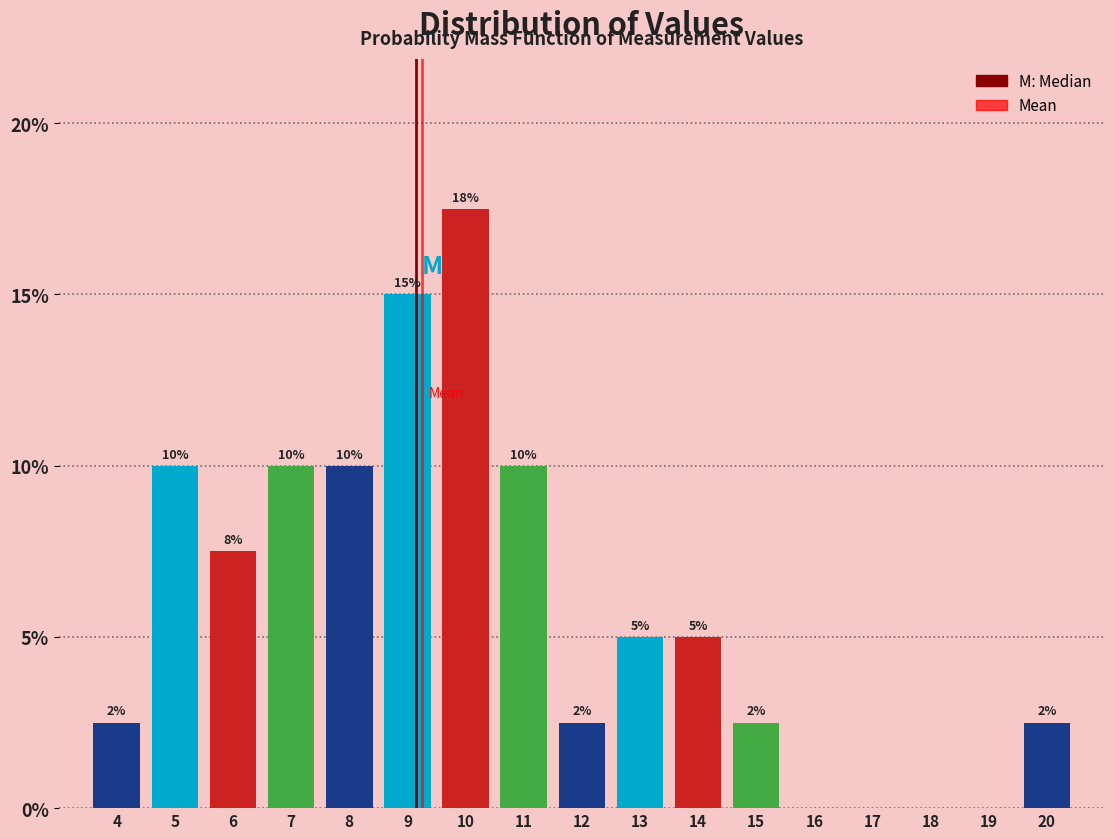

Where does the data first go above 5?

5